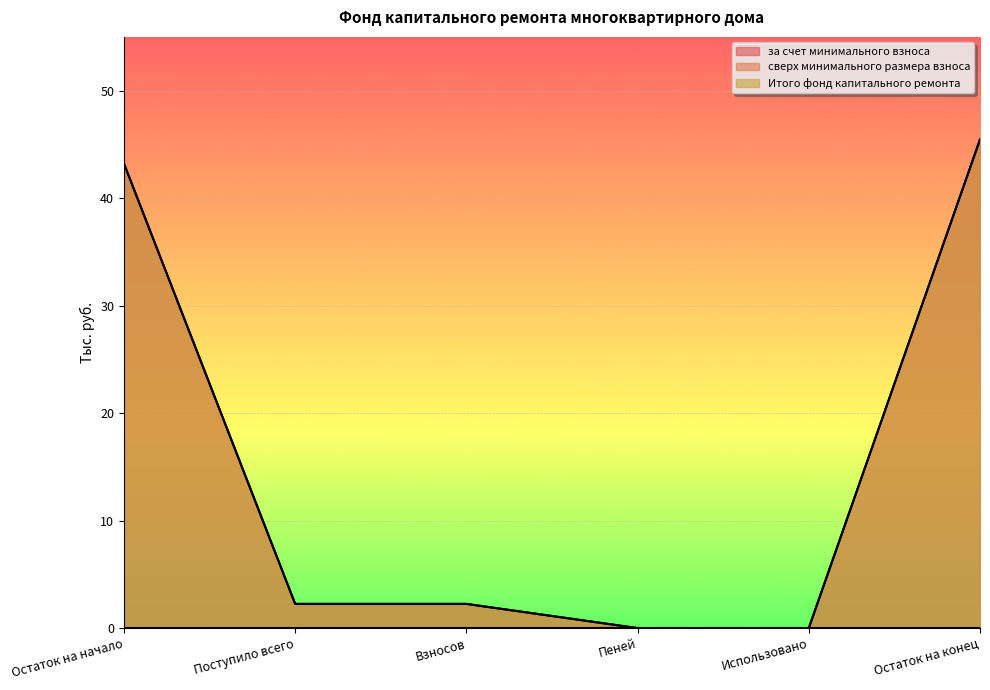

Which label corresponds to the smallest value in the chart?

Пеней